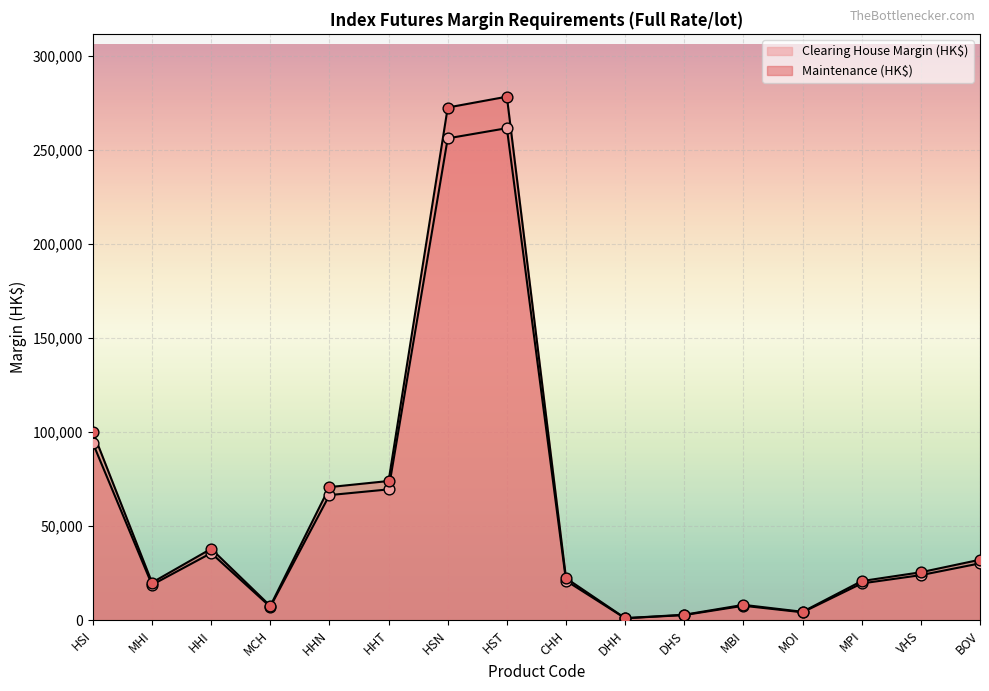

What are all the series names shown in the legend?

Clearing House Margin (HK$), Maintenance (HK$)